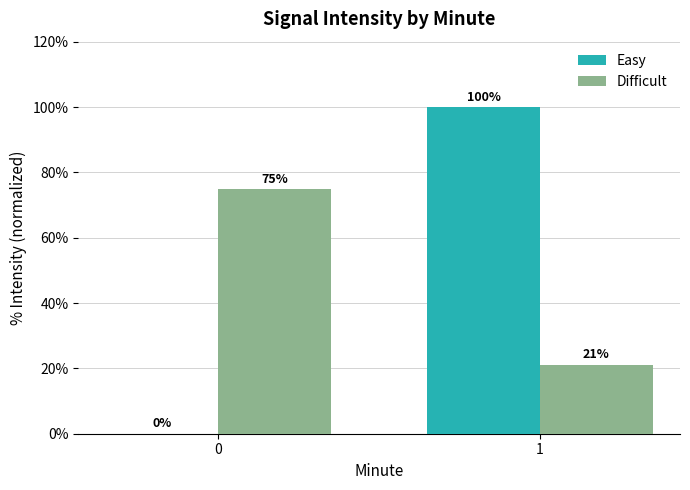

What is the sum of the Difficult values at 0 and 1?

96.1